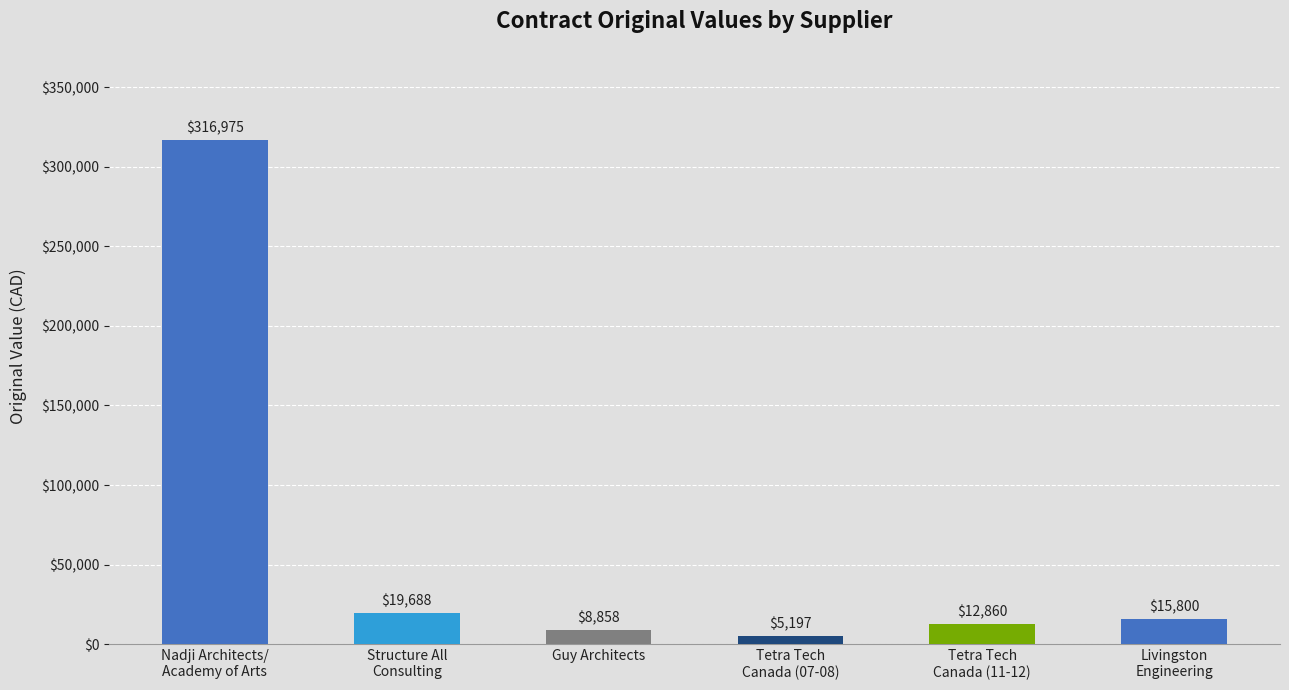

List the labels in order of value, smallest first.

Tetra Tech
Canada (07-08), Guy Architects, Tetra Tech
Canada (11-12), Livingston
Engineering, Structure All
Consulting, Nadji Architects/
Academy of Arts